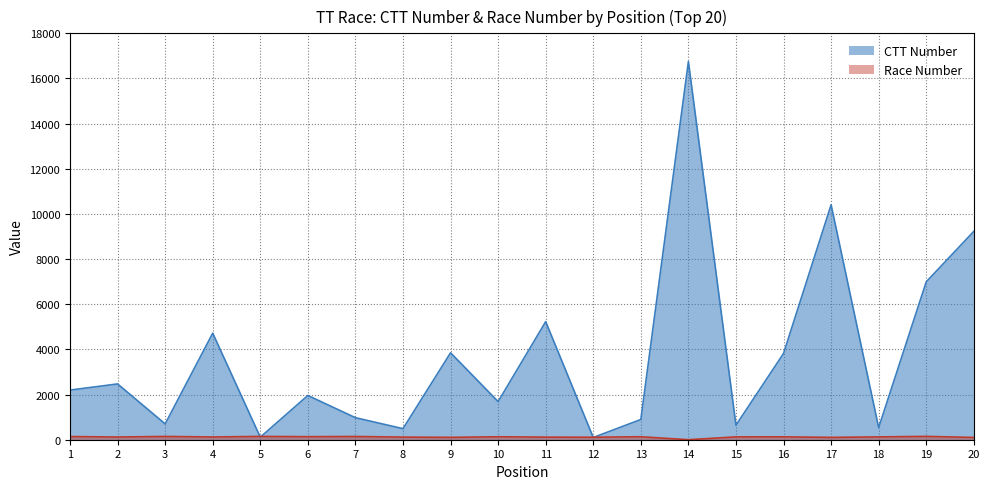

The value of Race Number at 14 is 0. True or false?

True